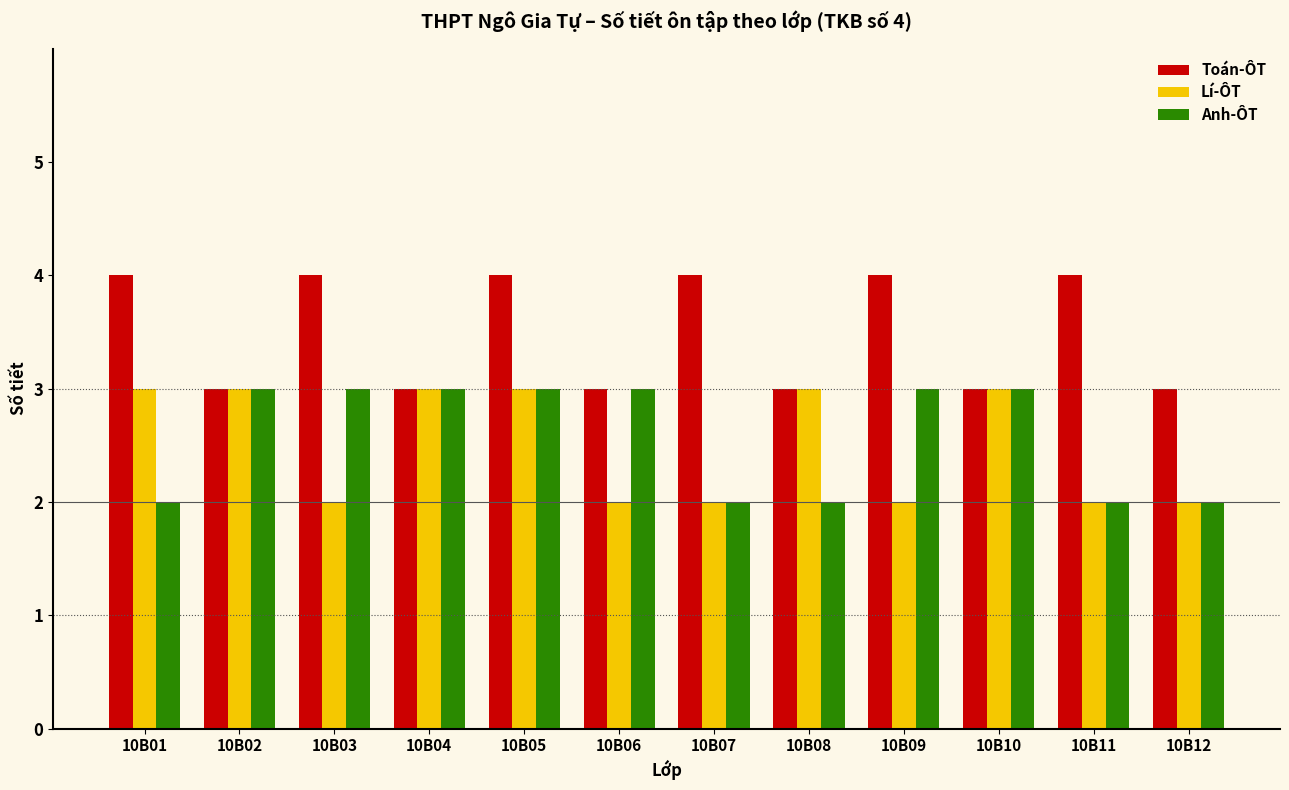

What is the minimum value for Anh-ÔT?

2